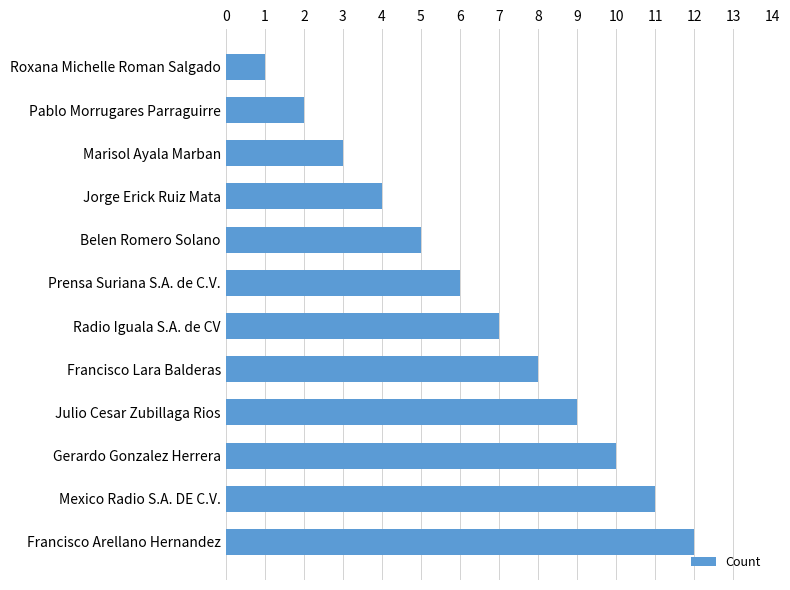

Which has a higher value, Prensa Suriana S.A. de C.V. or Francisco Lara Balderas?

Francisco Lara Balderas